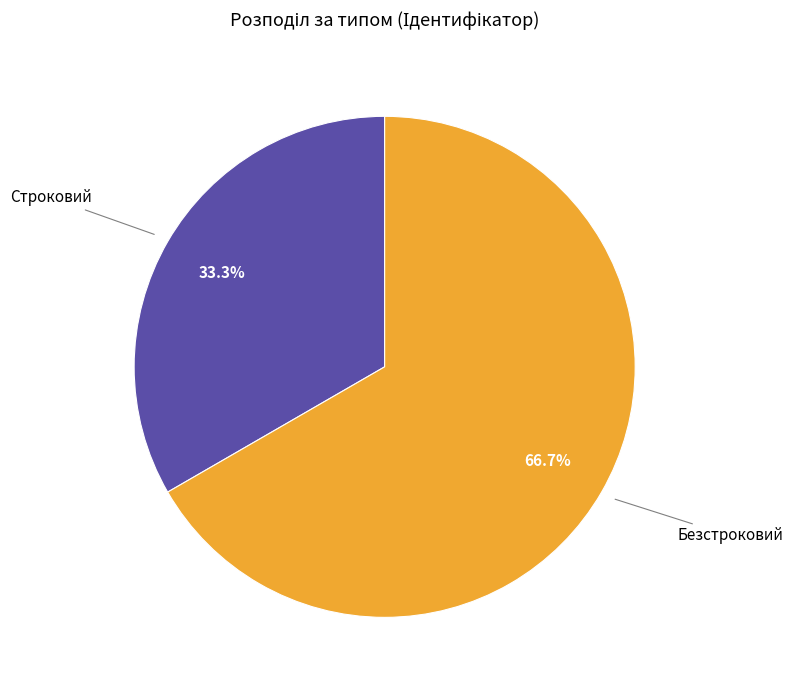

Is there a majority slice in this chart?

Yes